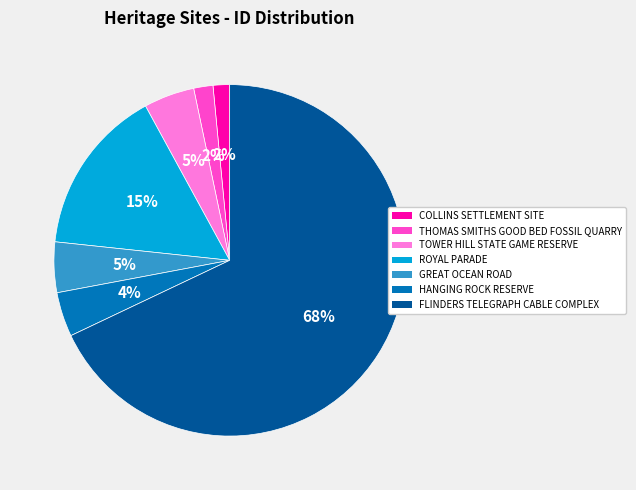

Does COLLINS SETTLEMENT SITE account for over 50% of the chart?

No